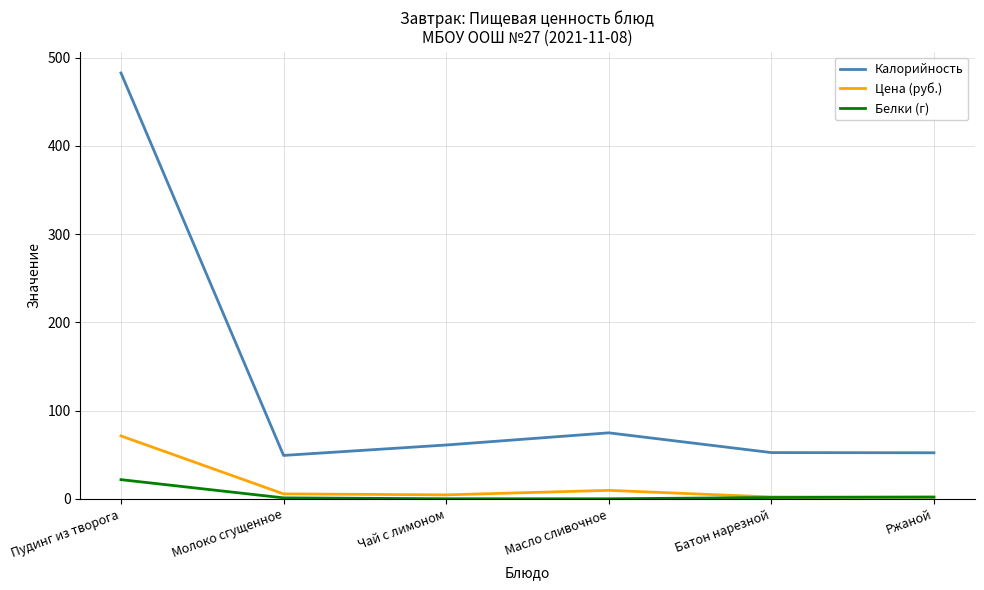

At which category is the sum across all series the highest?

Пудинг из творога